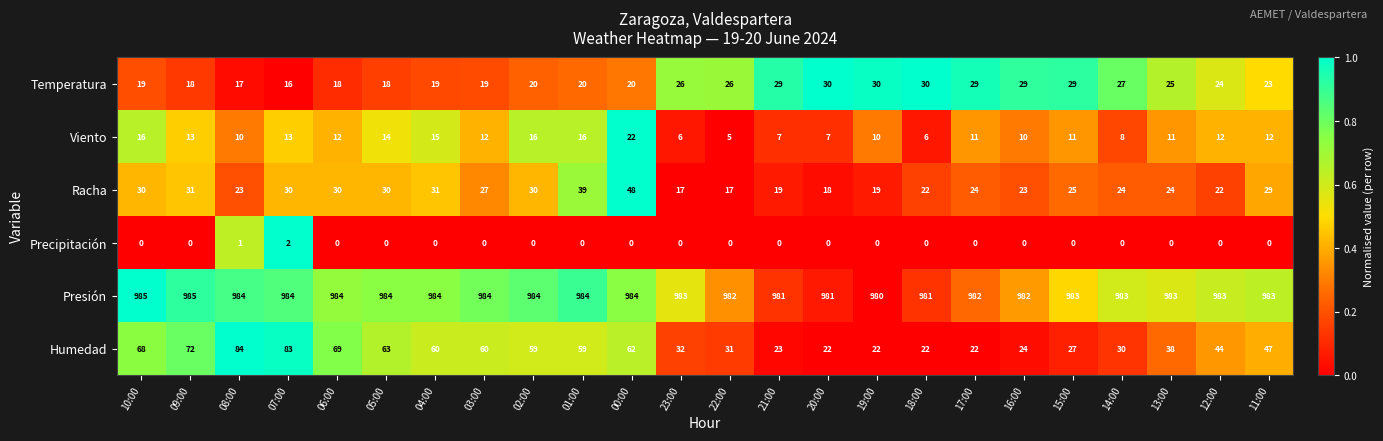

Is it true that Temperatura equals 19 at 03:00?

True